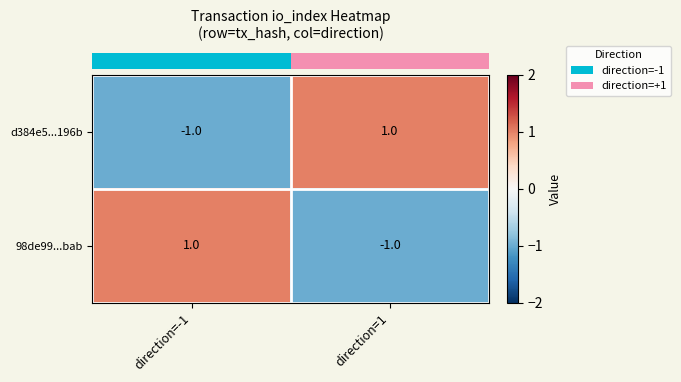

True or false: d384e5...196b has a value of 2 at direction=1.

False